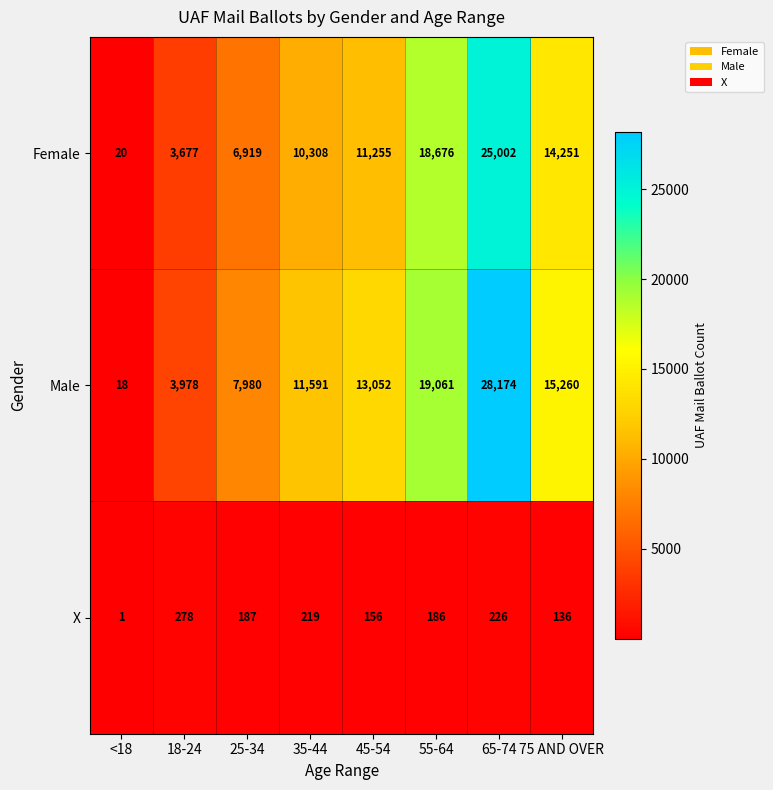

Reading right to left, transcribe all the data shown in this chart.

Female: 14251	25002	18676	11255	10308	6919	3677	20
Male: 15260	28174	19061	13052	11591	7980	3978	18
X: 136	226	186	156	219	187	278	1